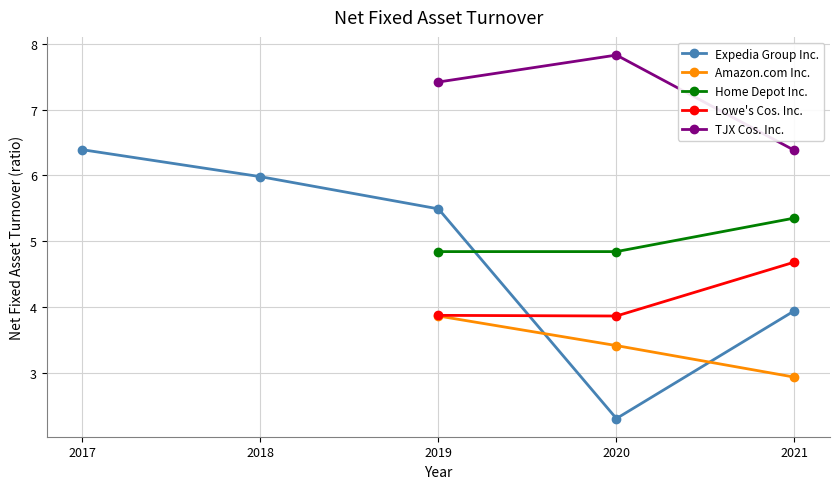

What is the difference between the Amazon.com Inc. values at 2019-12-31 and 2020-12-31?

0.4